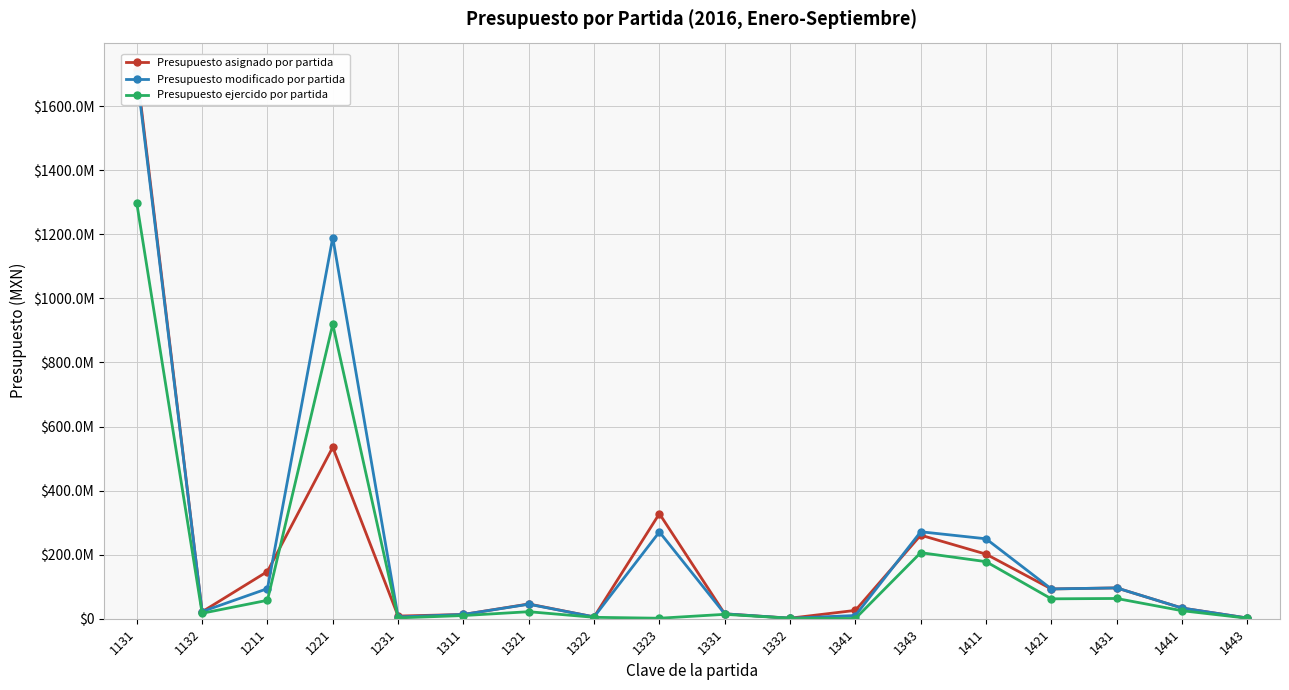

Rank the series at 1431 from lowest to highest value.

Presupuesto ejercido por partida, Presupuesto asignado por partida, Presupuesto modificado por partida